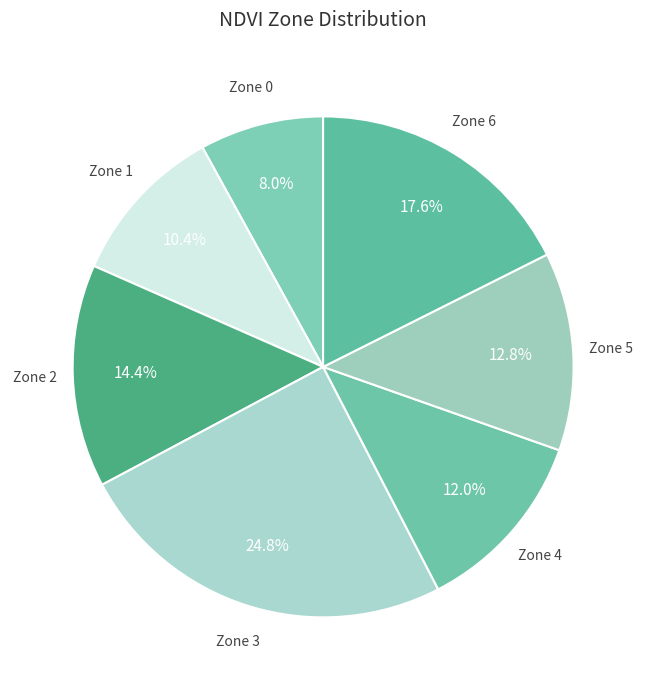

Is the sum of Zone 2 and Zone 0 greater than half?

No